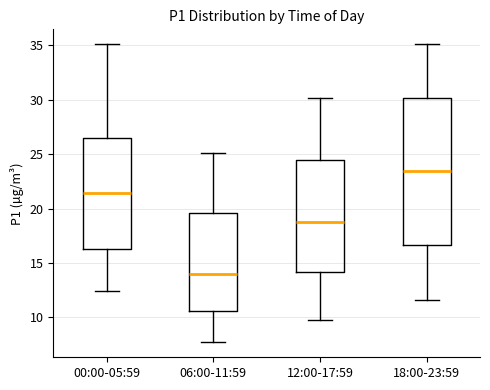

Reading left to right, transcribe this box plot: for each box, give where its median line is, the range the box spans, and where its two whiskers end, as read against the y-axis. The values are not printed on the chart, so give them approximately, as read against the axis.

00:00-05:59: median 21.5, box 16.5 to 26.5, whiskers 12.5 to 35.0
06:00-11:59: median 14.0, box 10.5 to 19.5, whiskers 7.5 to 25.0
12:00-17:59: median 19.0, box 14.0 to 24.5, whiskers 10.0 to 30.0
18:00-23:59: median 23.5, box 16.5 to 30.0, whiskers 11.5 to 35.0